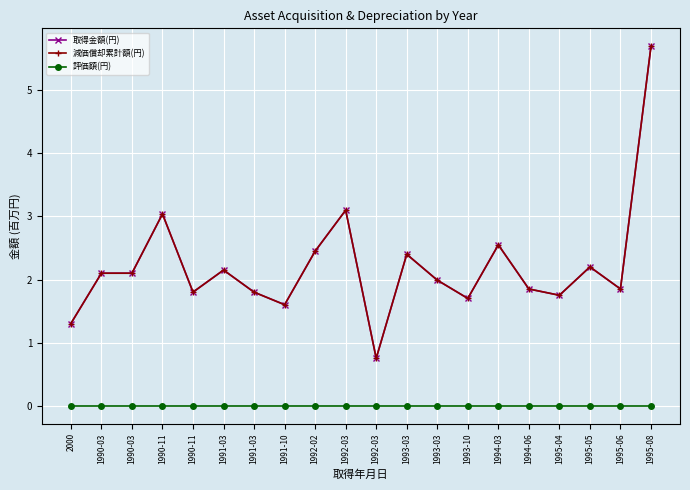

What is the label of the 15th point from the left?

1994-03